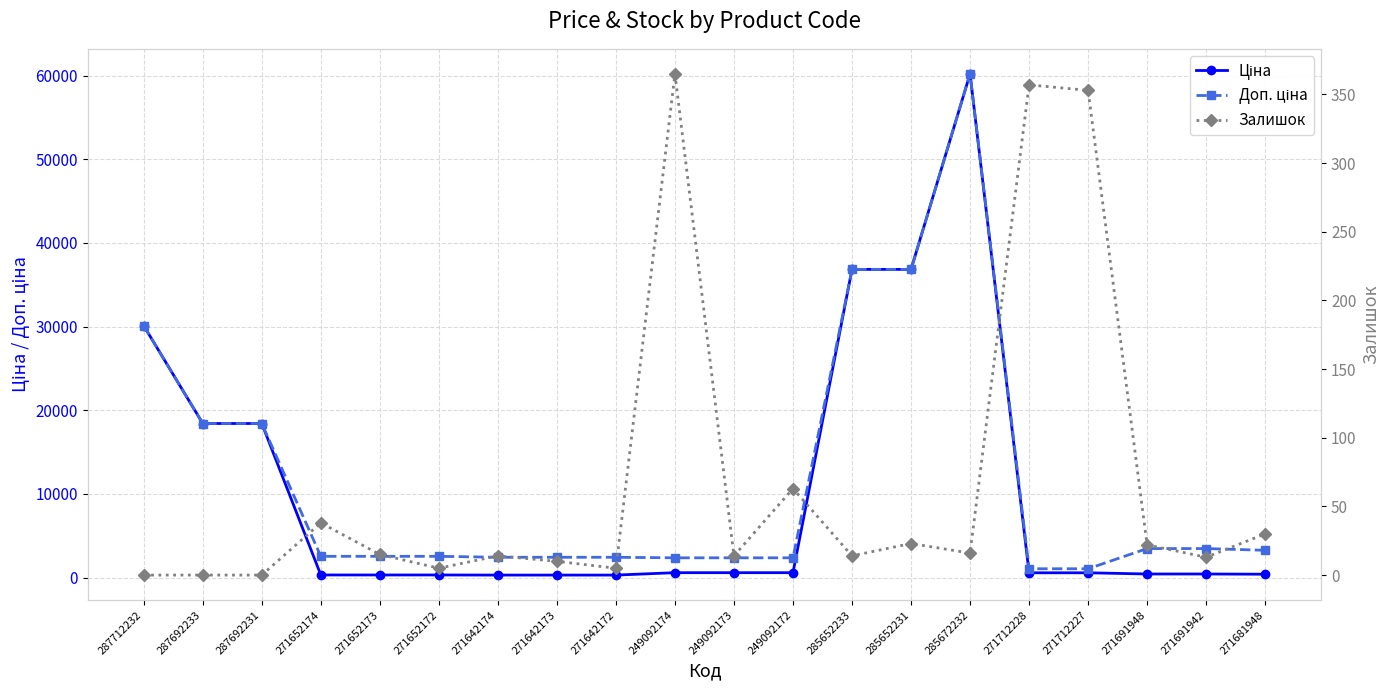

What are all the series names shown in the legend?

Ціна, Доп. ціна, Залишок